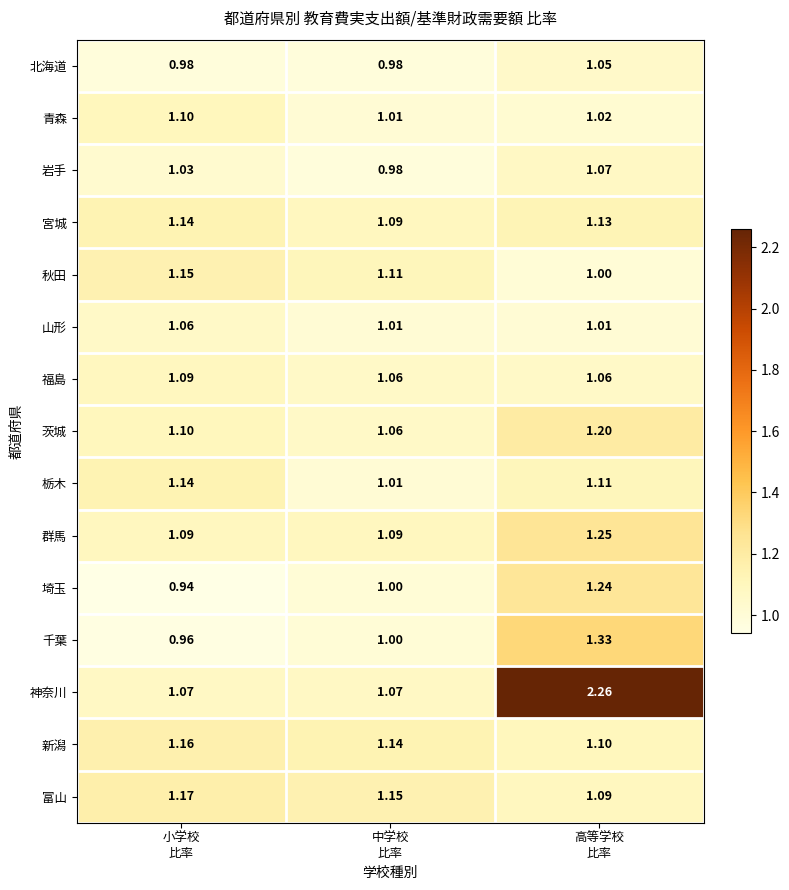

Which series has the largest total across all categories?

神奈川